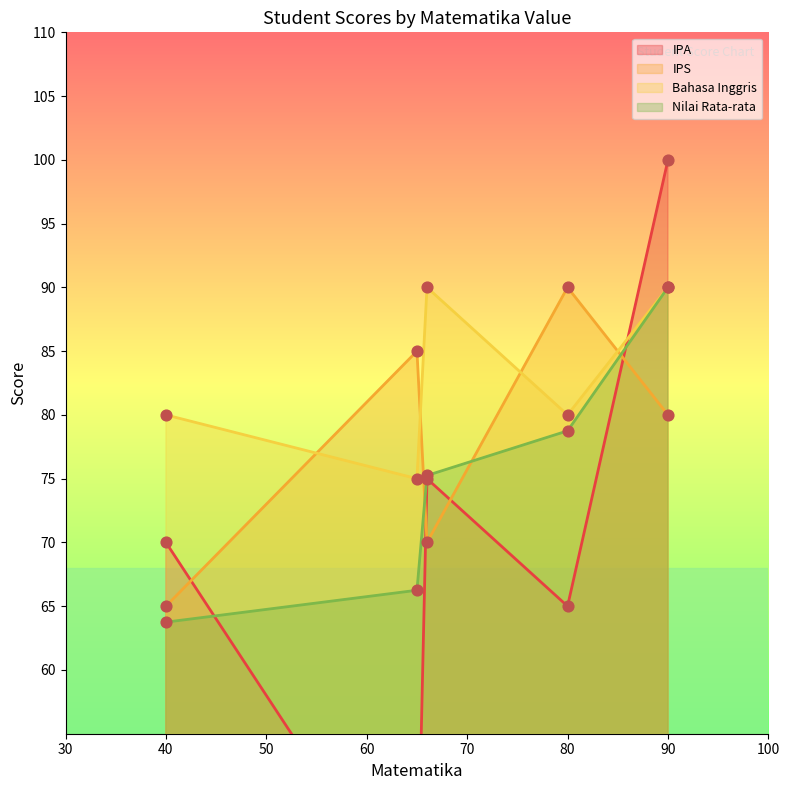

Which series contains the highest Y value?

IPA